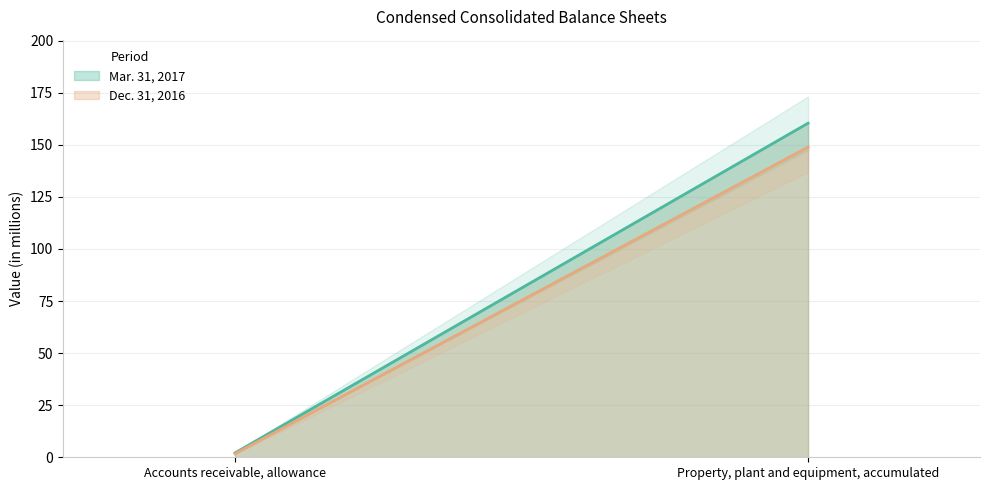

What is the value of the Dec. 31, 2016 point at the 2nd from the left?

148.9